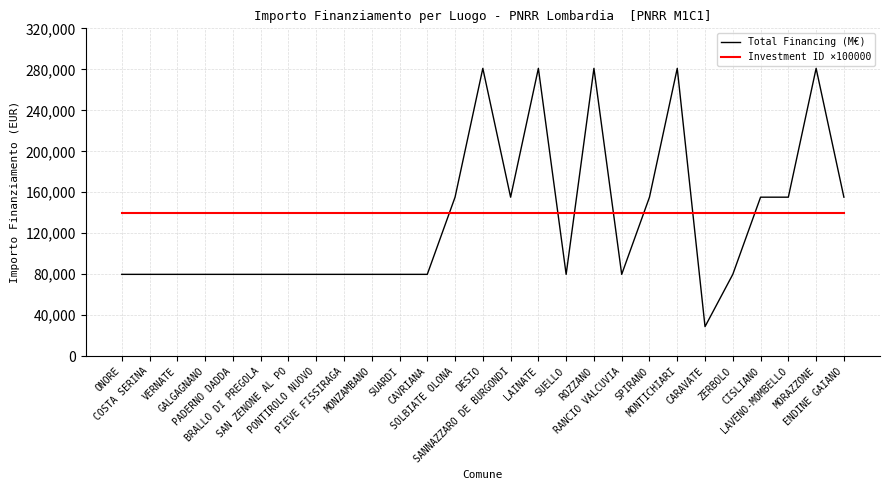

What is the maximum value shown in the chart?

280932